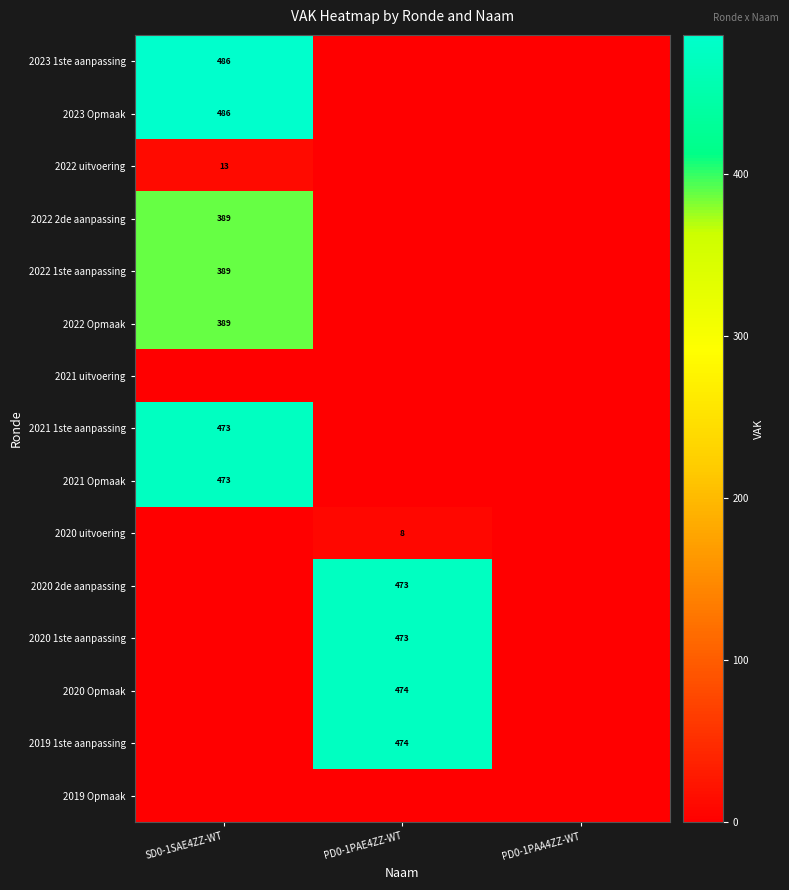

What is the difference between the maximum and minimum values in the 2022 Opmaak series?

389